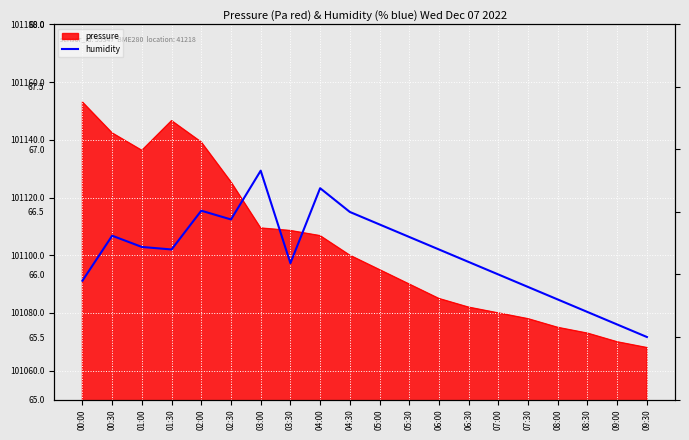

List the labels in order of value, smallest first.

09:30, 09:00, 08:30, 08:00, 07:30, 00:00, 07:00, 03:30, 06:30, 01:30, 06:00, 01:00, 05:30, 00:30, 05:00, 02:30, 04:30, 02:00, 04:00, 03:00